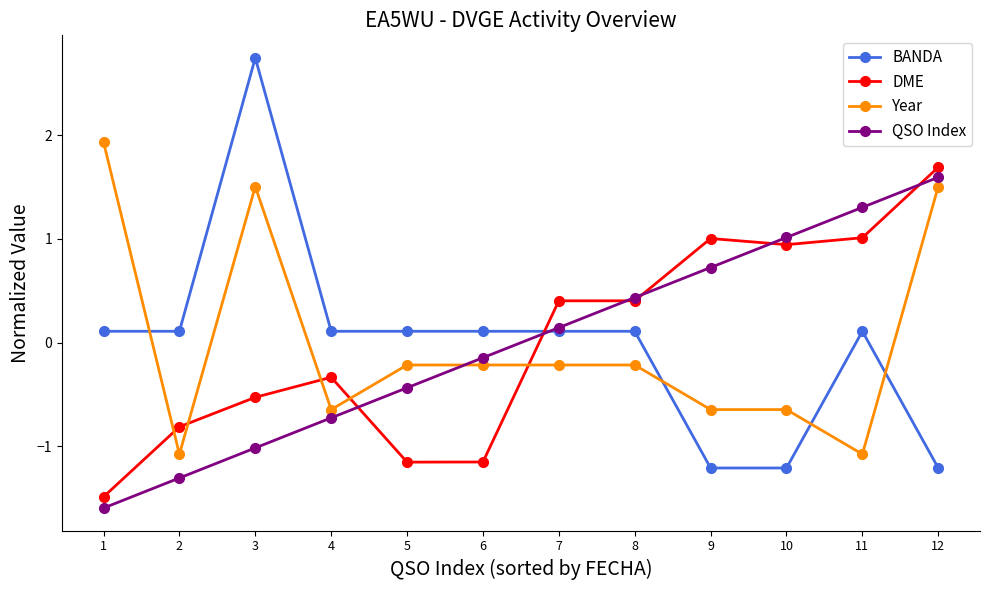

At 9, list the series in order from largest to smallest.

DME, QSO Index, Year, BANDA